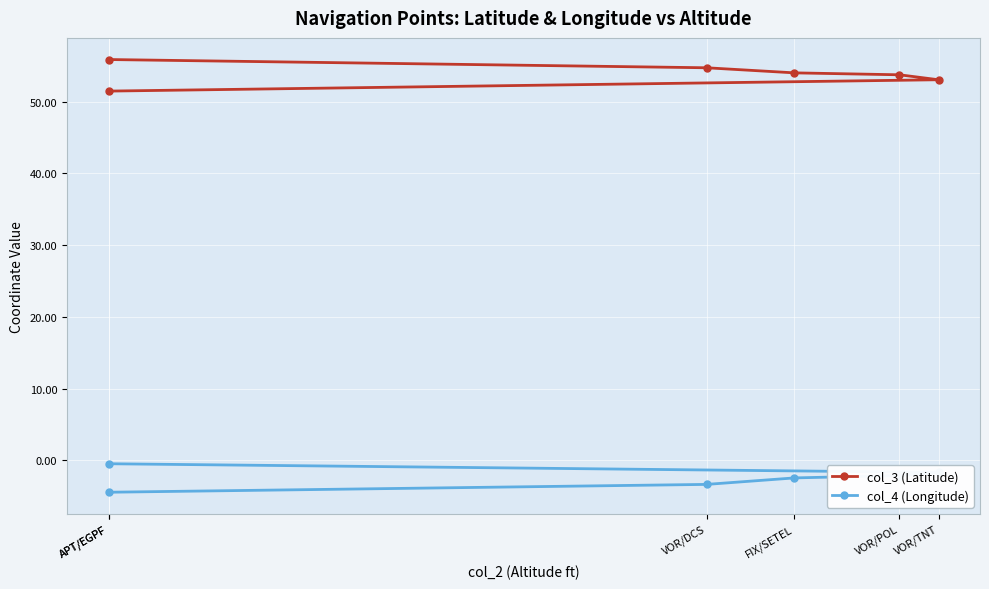

What is the label of the 6th point from the right?

APT/EGPF